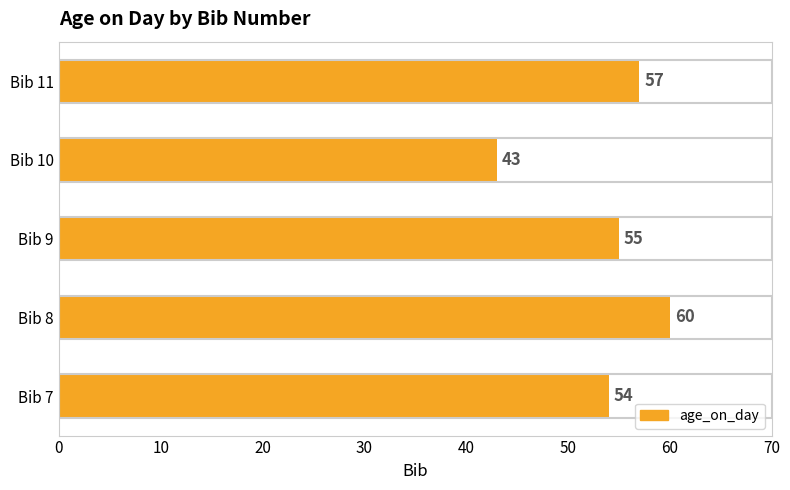

How many series are shown in this chart?

1